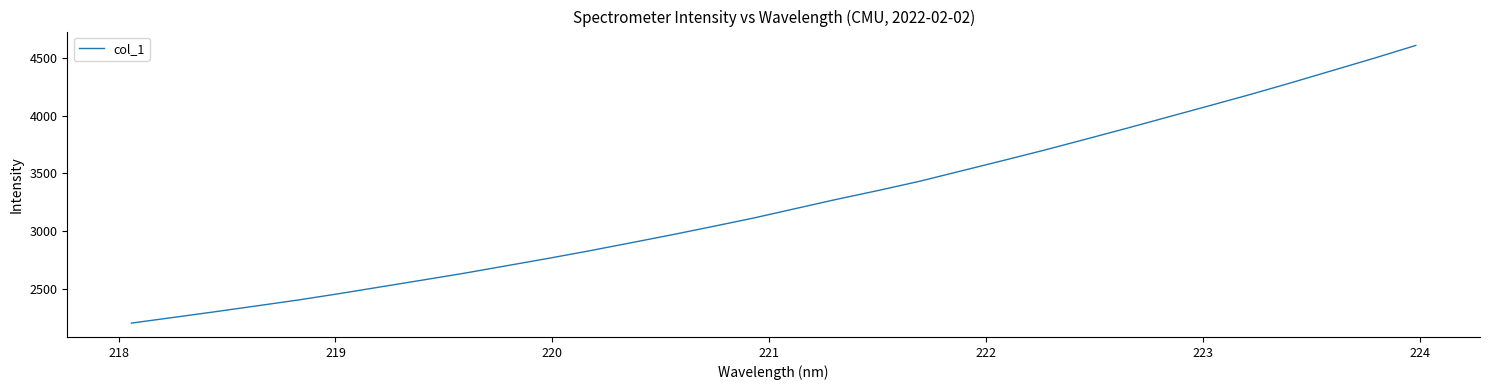

What is the greatest value displayed?

4606.6